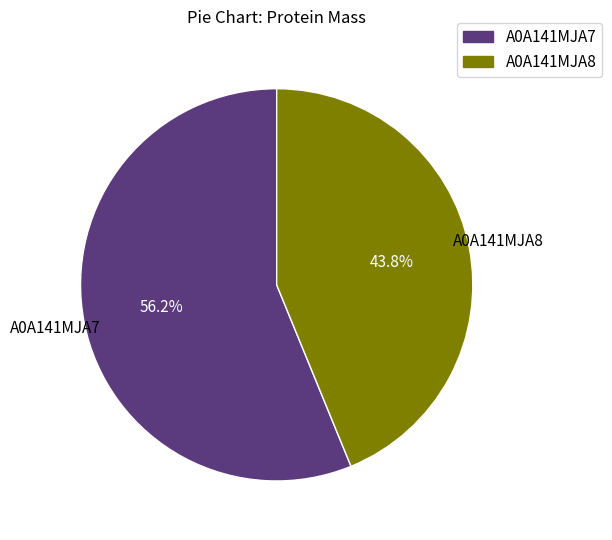

What percentage do A0A141MJA8 and A0A141MJA7 together represent?

100.0%